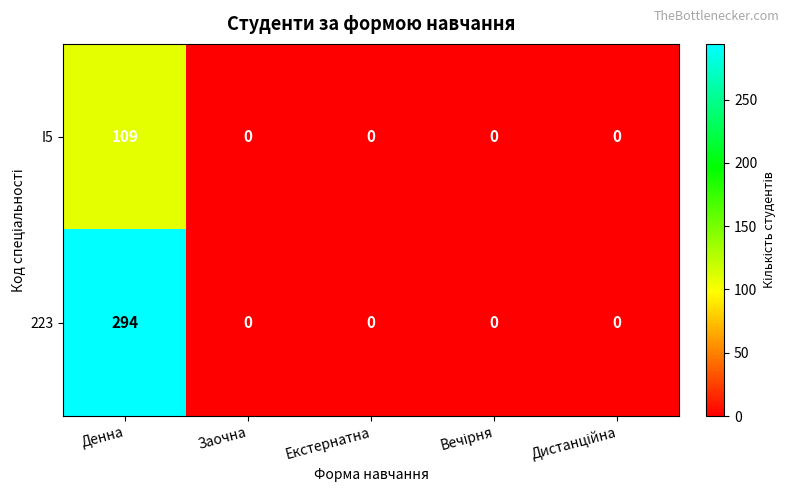

What value does the I5 series have at Денна?

109